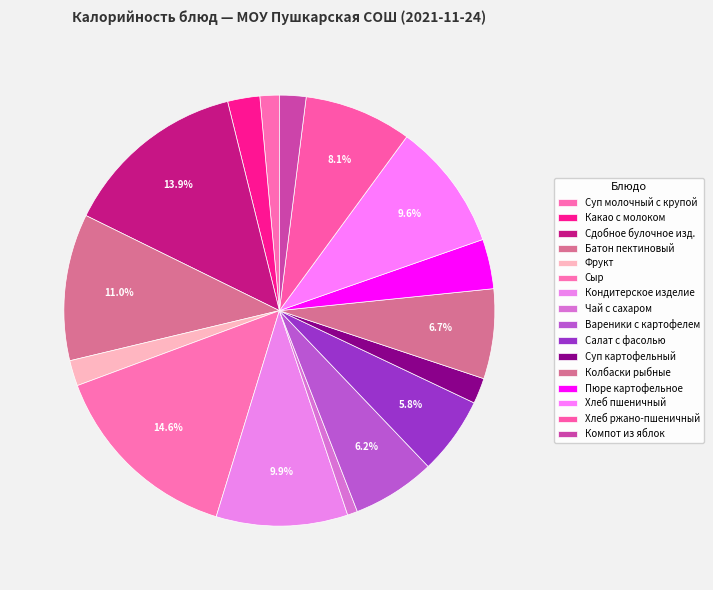

Count the number of slices in the pie.

16